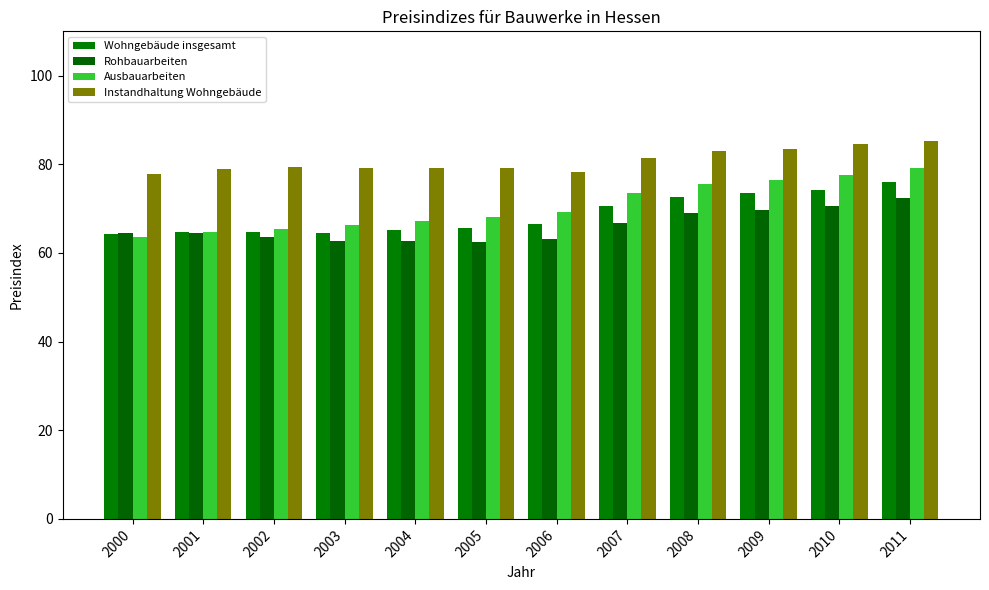

The Instandhaltung Wohngebäude series shows 78.9 at 2001. True or false?

True